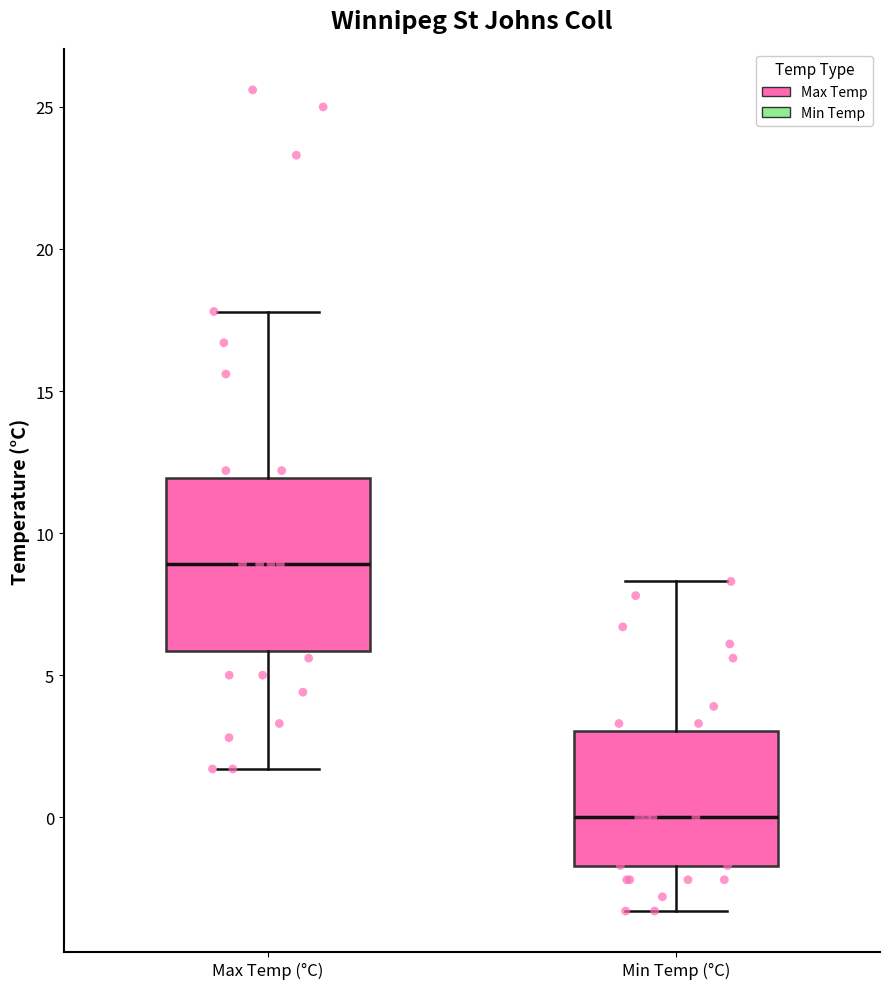

Where is the lower edge of the box for Min Temp (°C) on the y-axis? The values are not printed on the chart, so give them approximately, as read against the axis.

-1.5